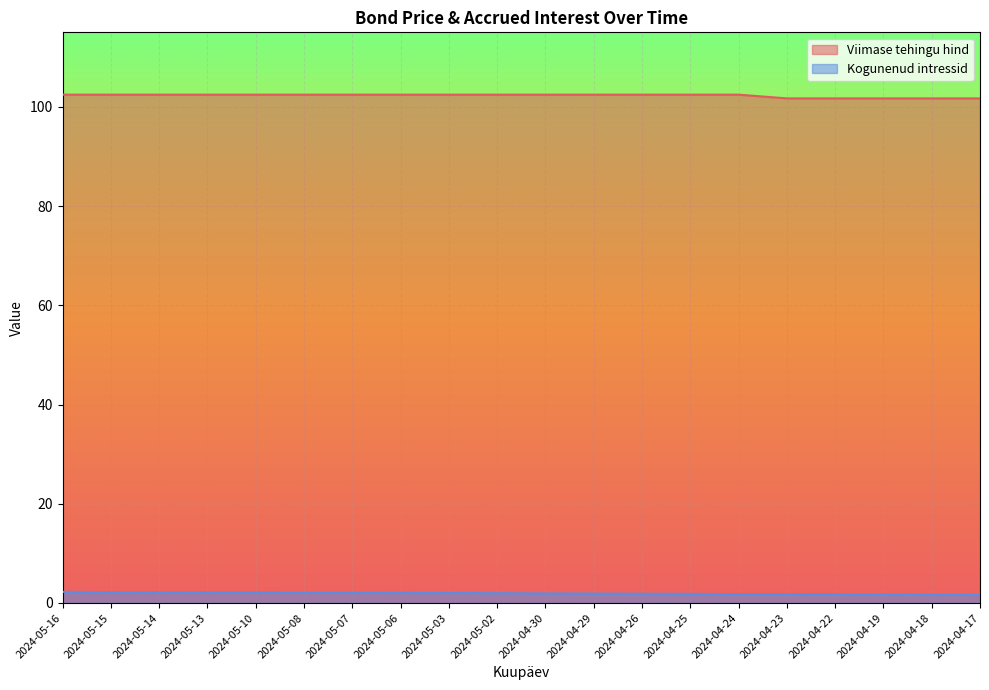

What is the difference between the highest and lowest values at 2024-05-02?

100.5